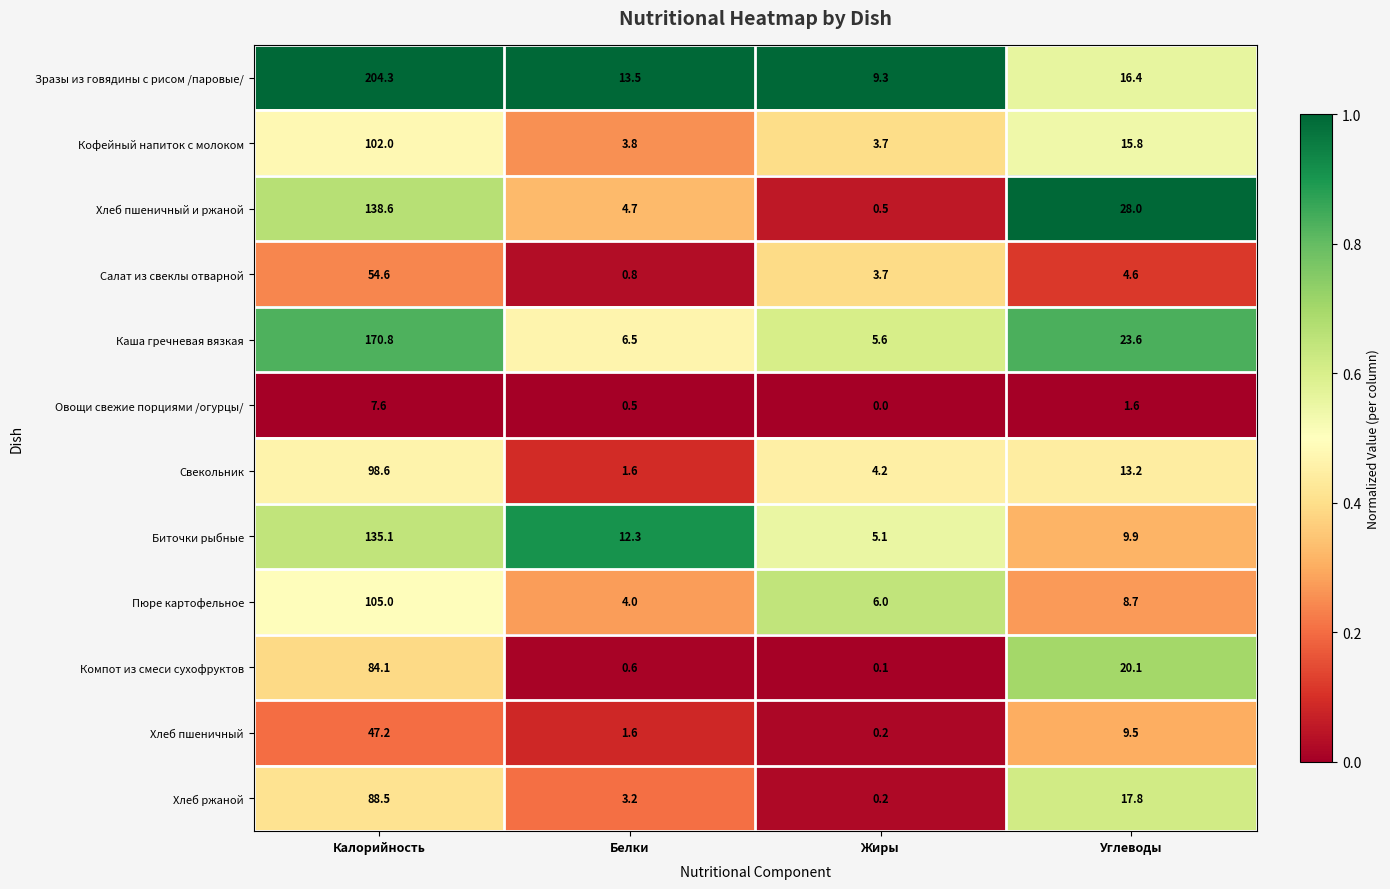

What is the total value across all series at Жиры?

38.6